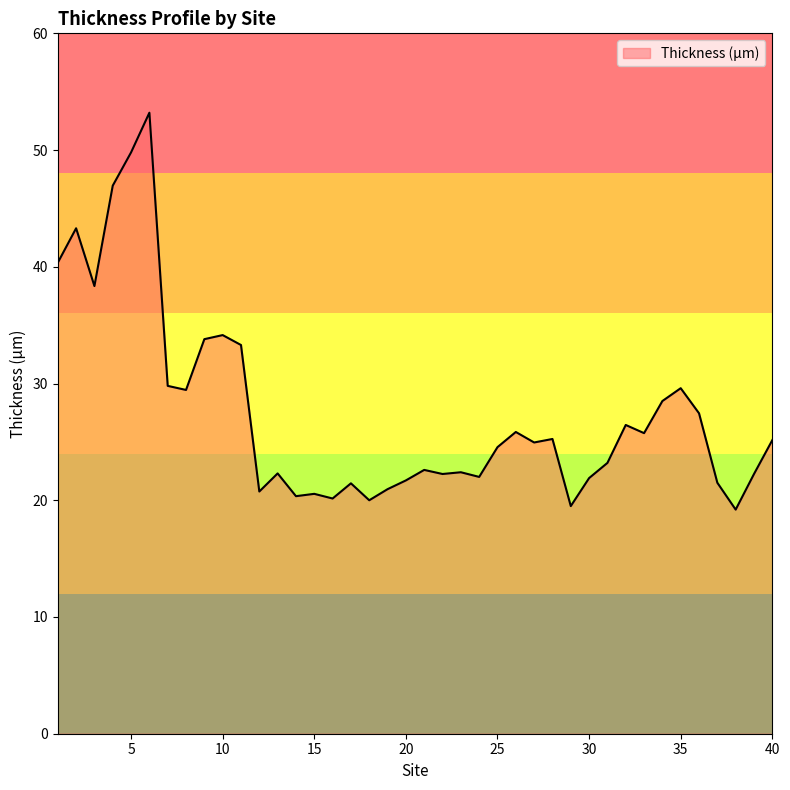

What is the smallest value displayed?

19.2